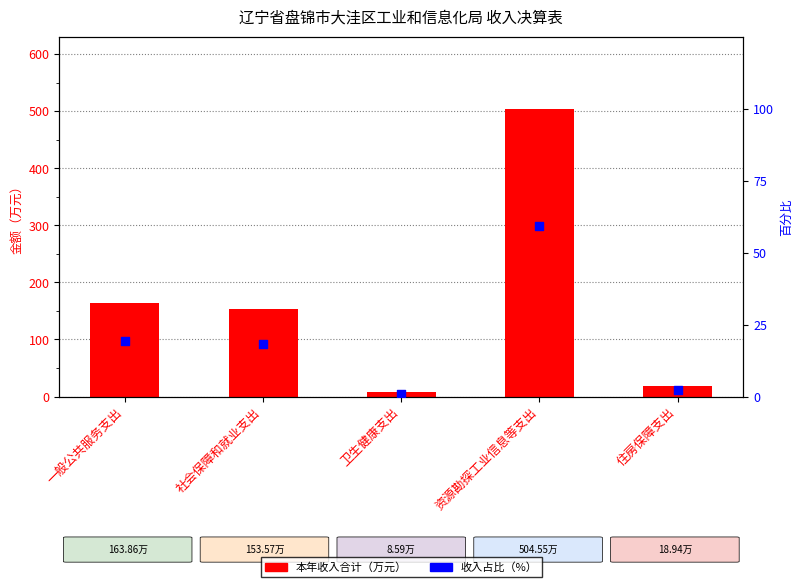

What are all the series names shown in the legend?

本年收入合计, 收入占比